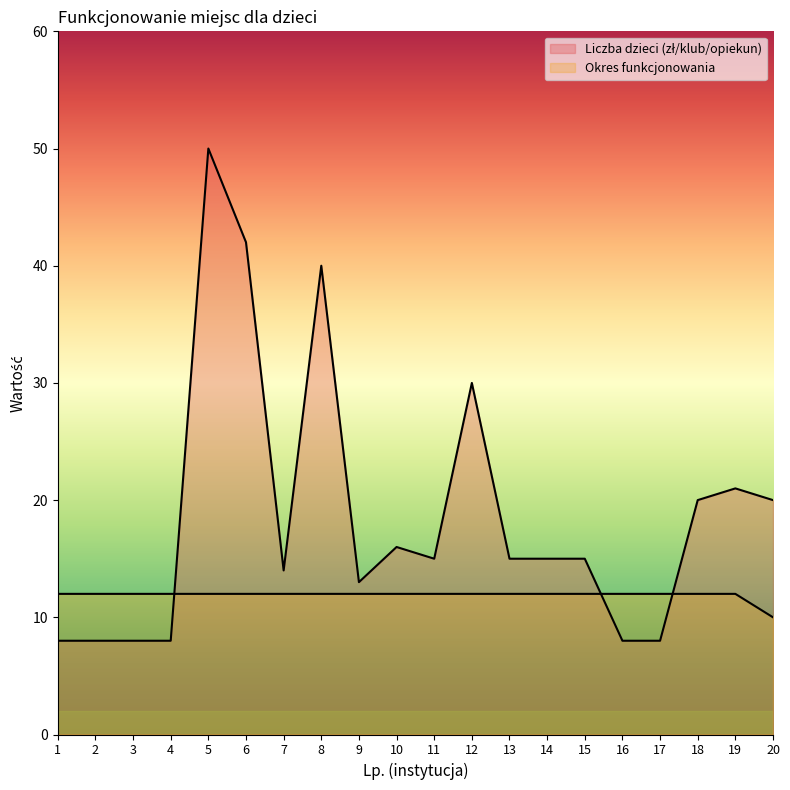

What is the sum of all Liczba dzieci (zł/klub/opiekun) values?

374